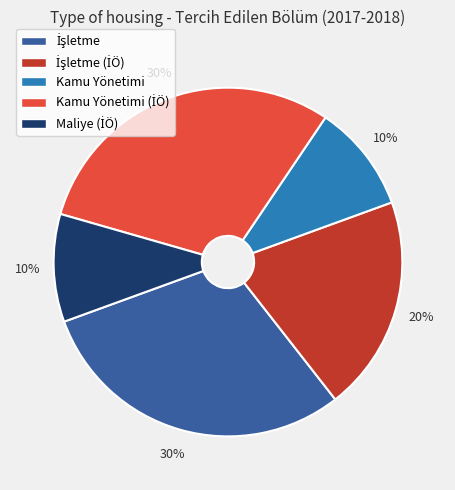

Is there any slice that represents more than half of the pie?

No